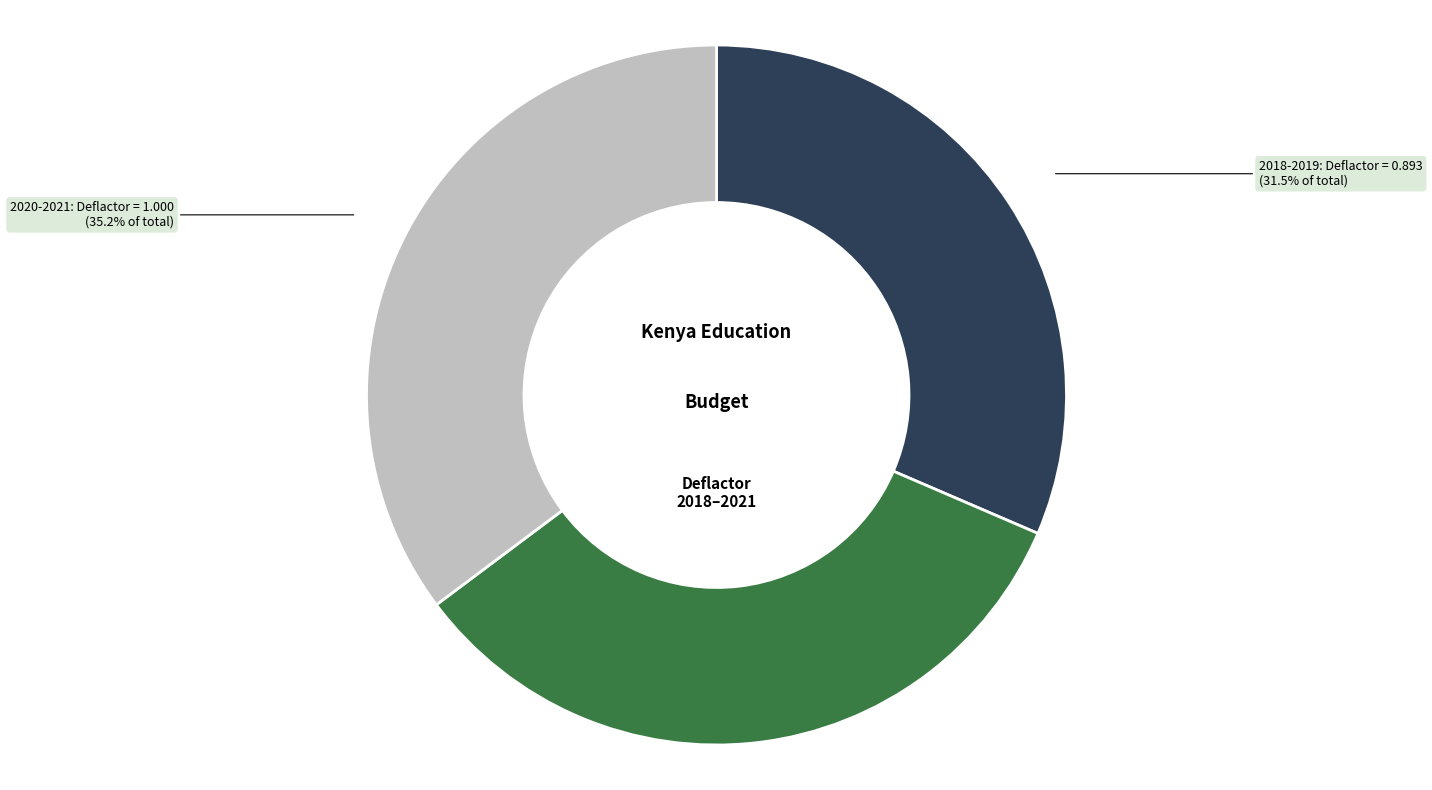

Which slice is the largest?

2020-2021